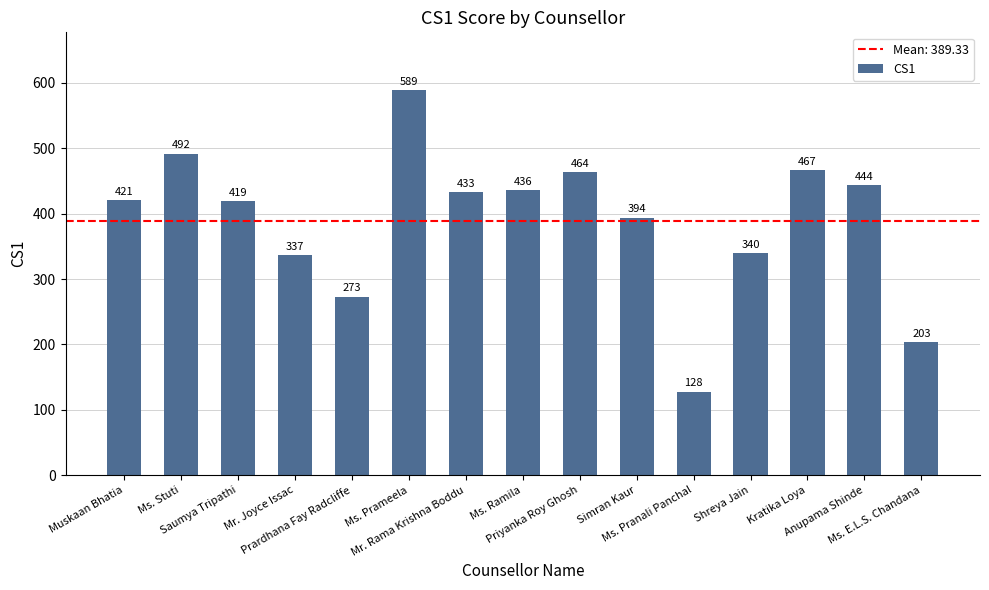

What is the average value?

389